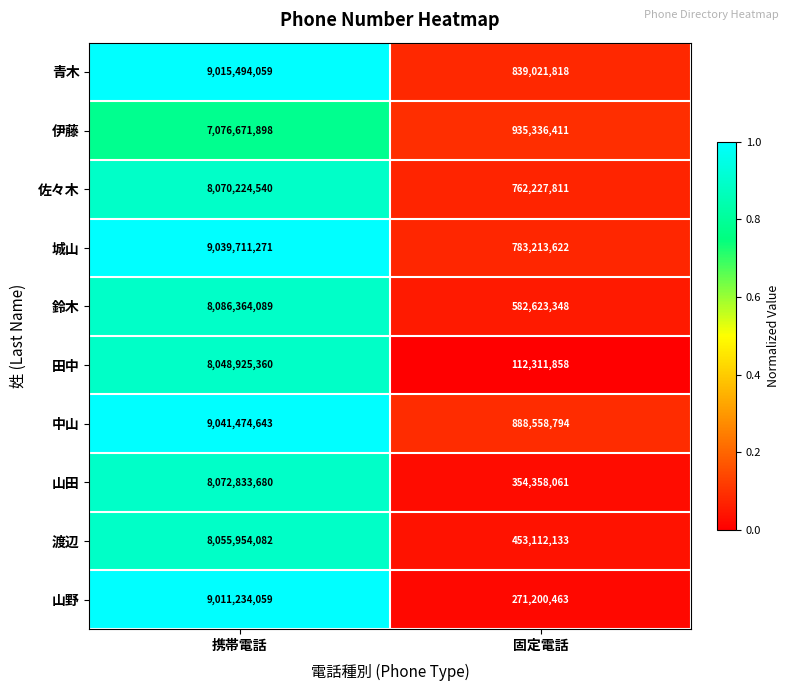

The value of 伊藤 at 携帯電話 is 7076671898. True or false?

True